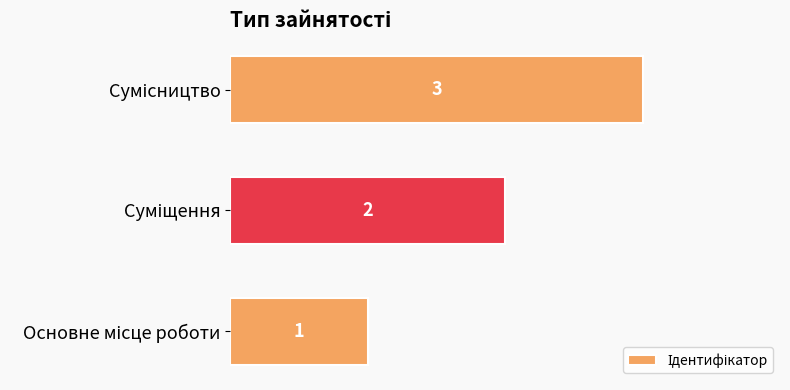

What is the greatest value displayed?

3